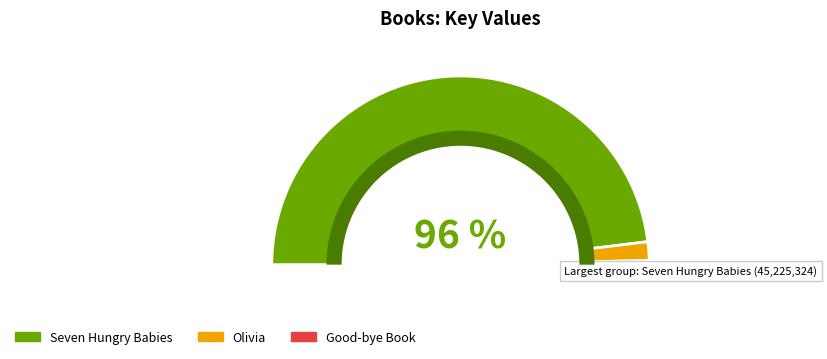

How many segments does this pie chart have?

3